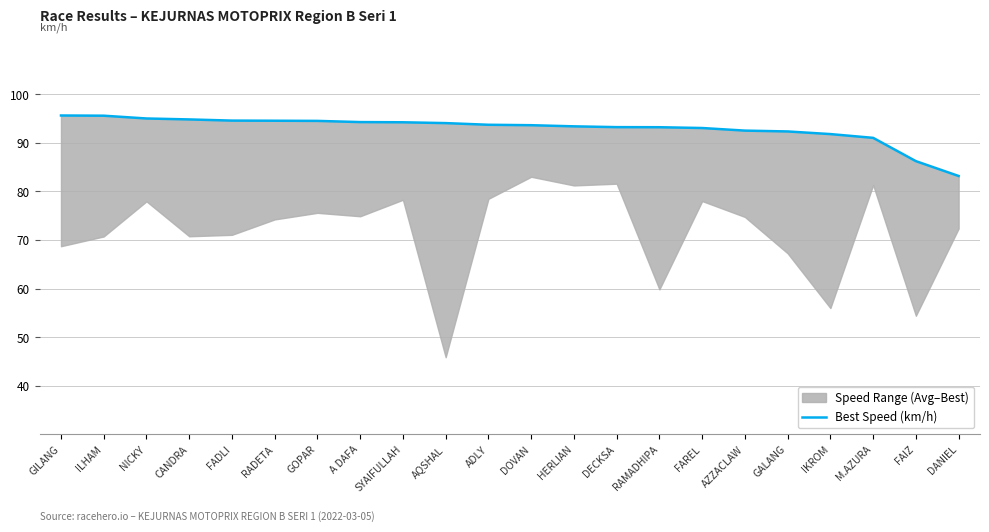

How many data points are above 93?

16